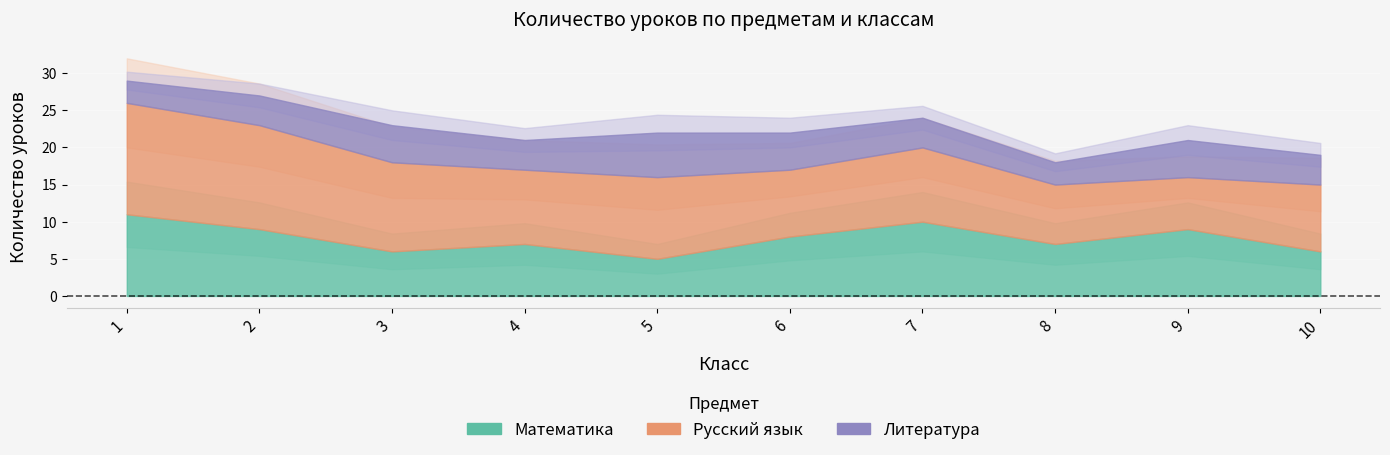

At which category does the chart reach its peak across all series?

1